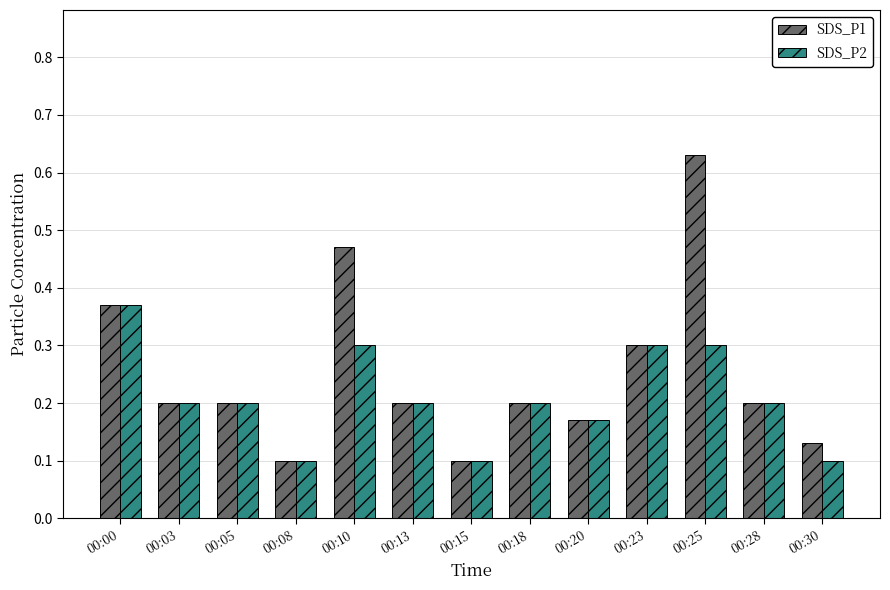

Is the value of SDS_P1 at 00:05 greater than the value of SDS_P2 at 00:15?

Yes